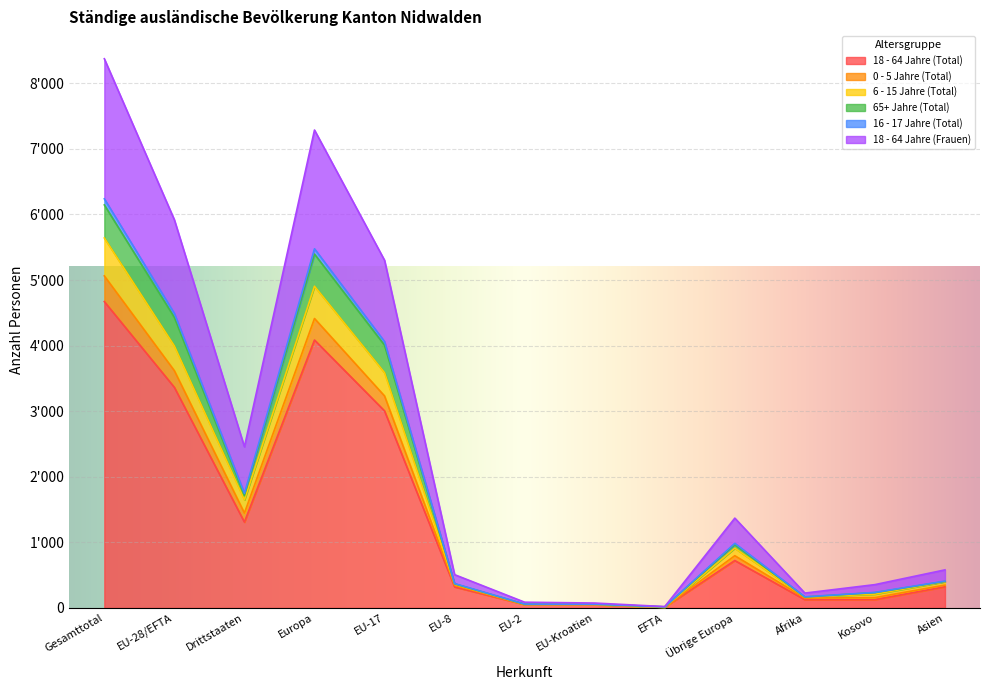

What are all the series names shown in the legend?

18 - 64 Jahre (Total), 0 - 5 Jahre (Total), 6 - 15 Jahre (Total), 65+ Jahre (Total), 16 - 17 Jahre (Total), 18 - 64 Jahre (Frauen)